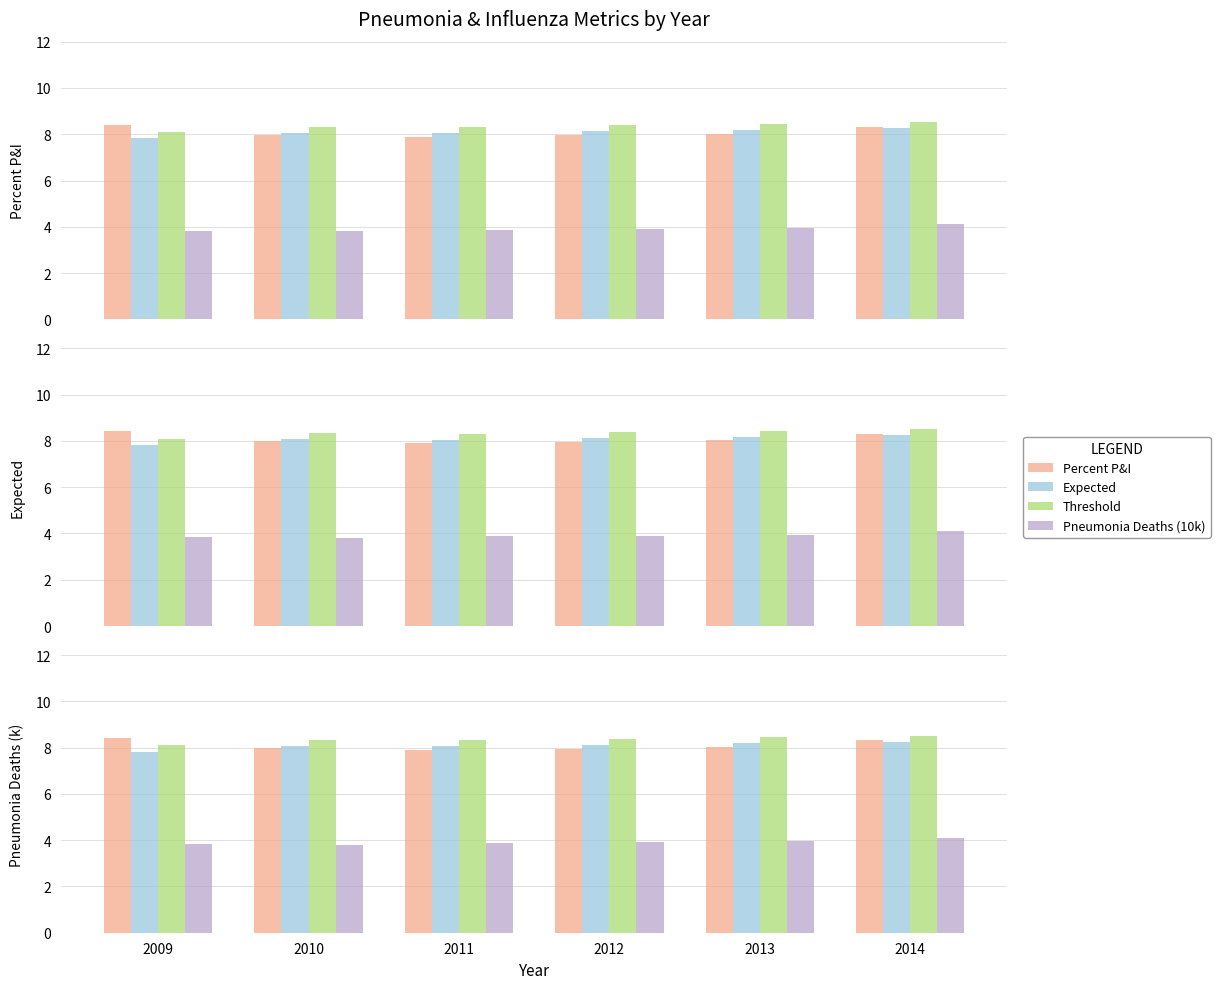

What is the minimum value shown in the chart?

3.8